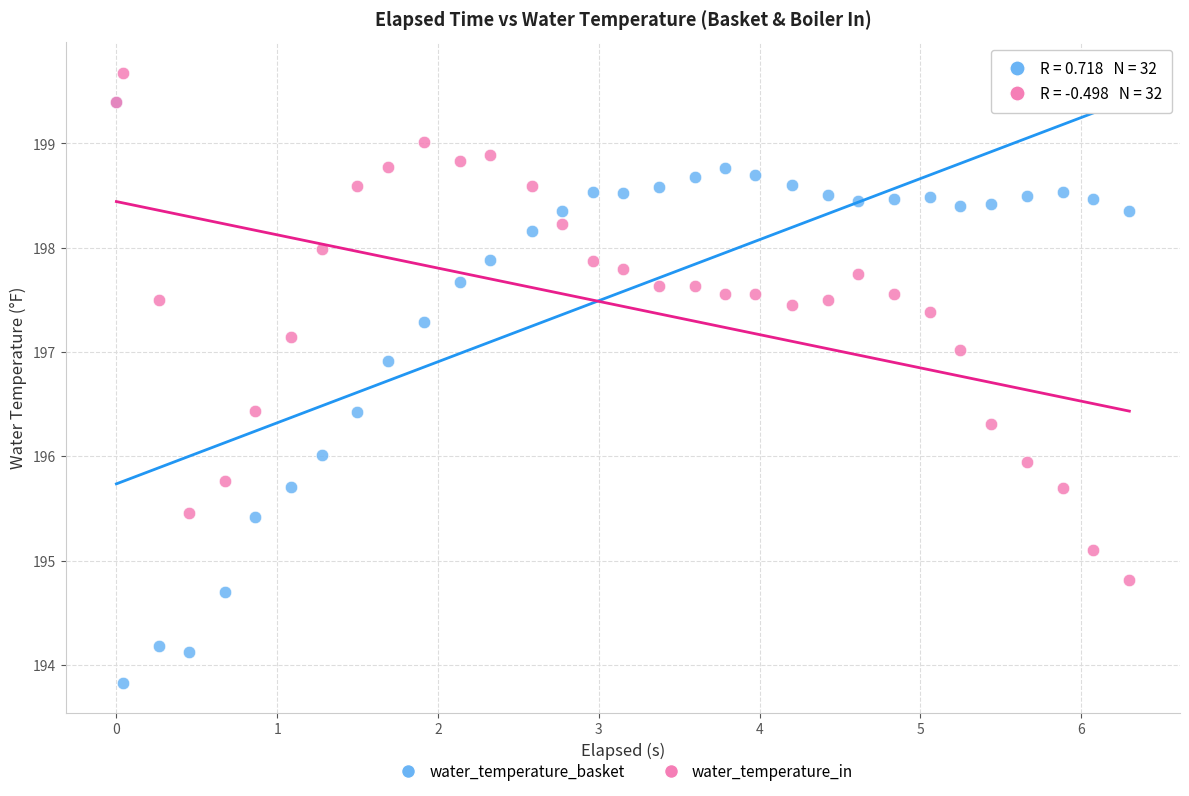

Which series reaches the maximum Y coordinate?

water_temperature_in